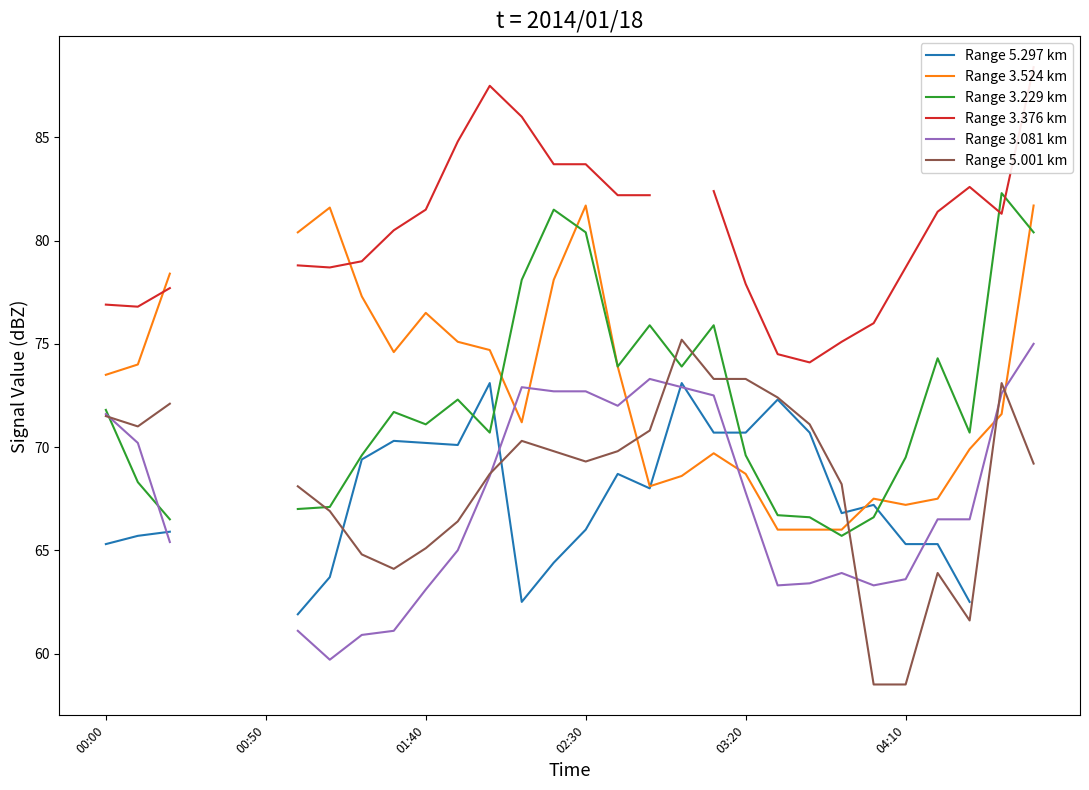

At which label does Range 3.376 km reach its peak?

29